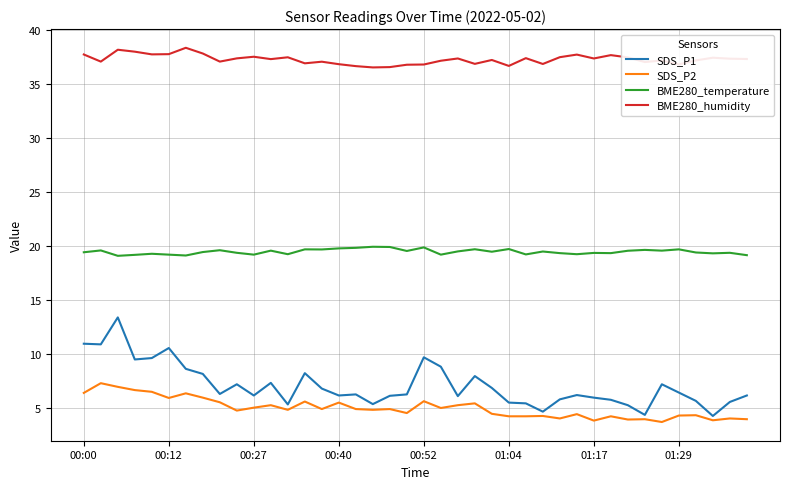

What is the average value of the BME280_temperature series?

19.5